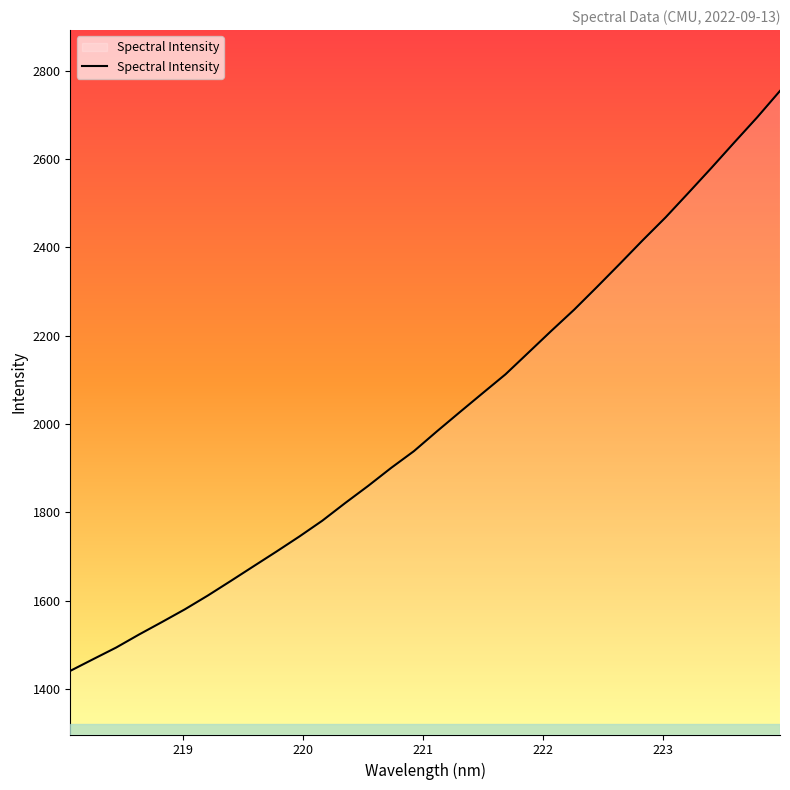

What is the maximum value shown in the chart?

2754.4